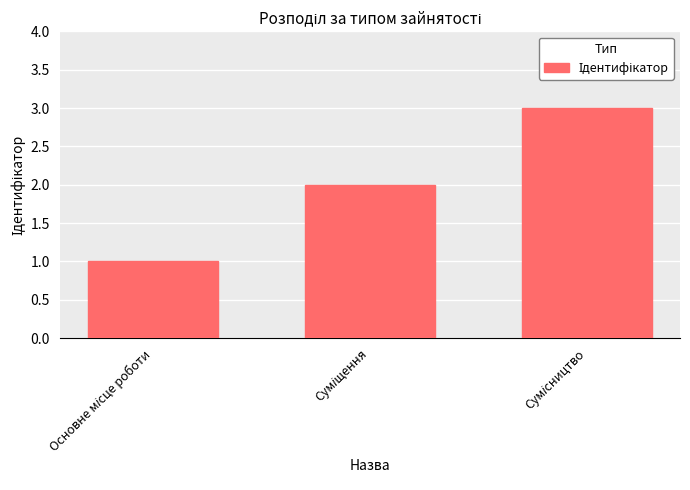

What is the smallest value displayed?

1